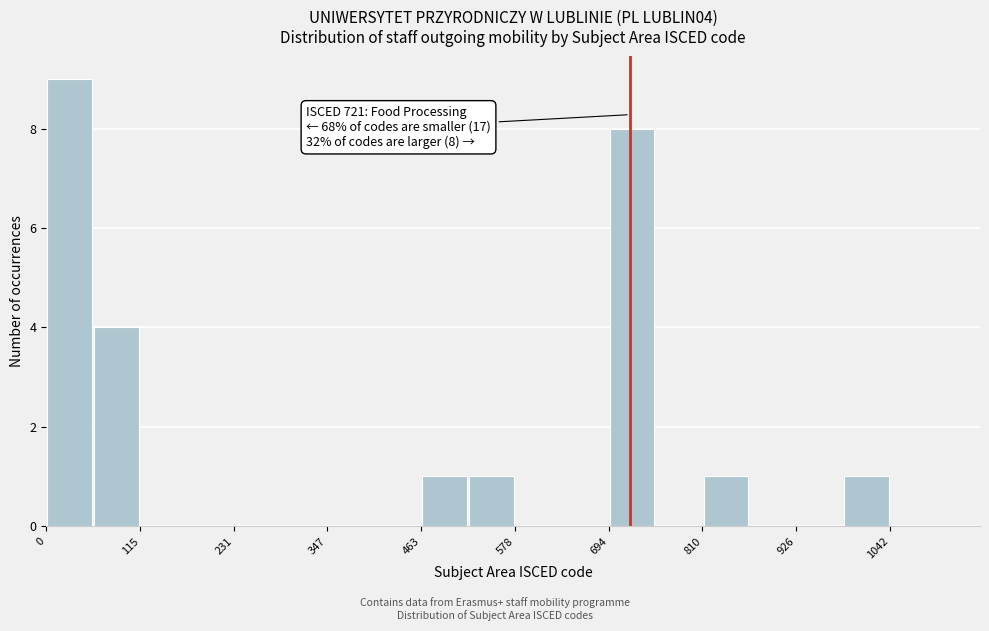

Around what value on the x-axis is the tallest bar? Give the approximate position of its centre, as read against the axis.

20